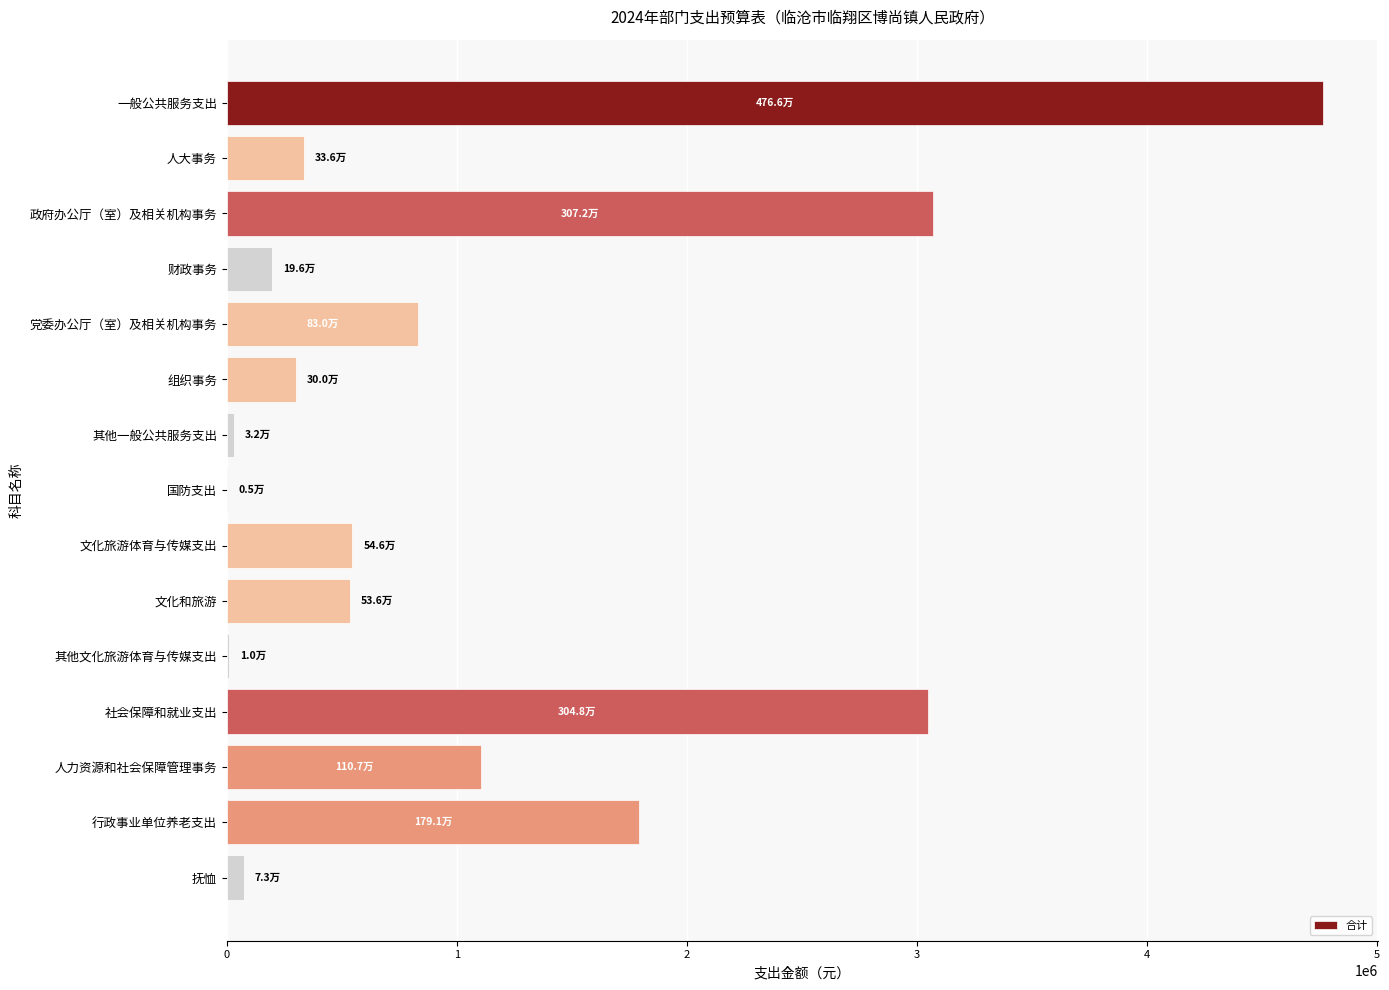

What is the greatest value displayed?

4765680.8